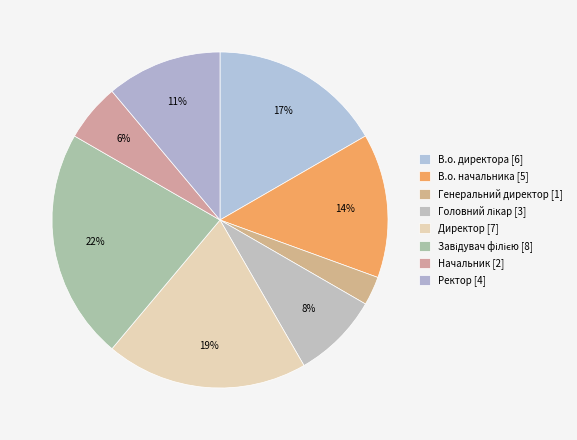

Count the number of slices in the pie.

8